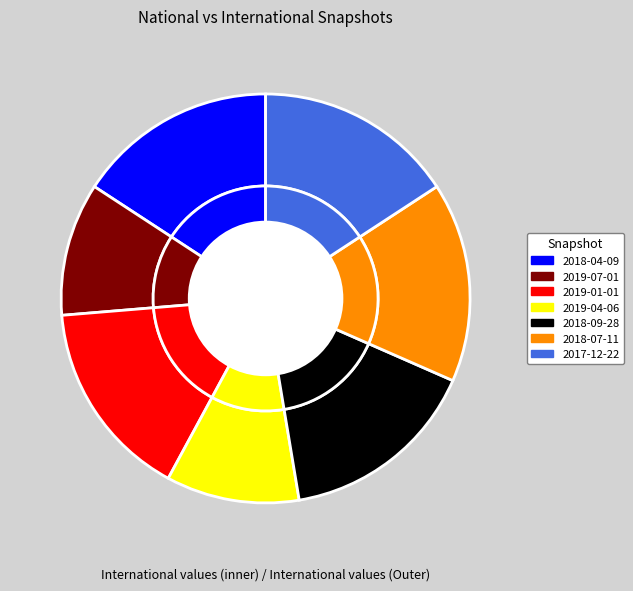

Is it true that 2018-07-11 is 26% of the pie?

False